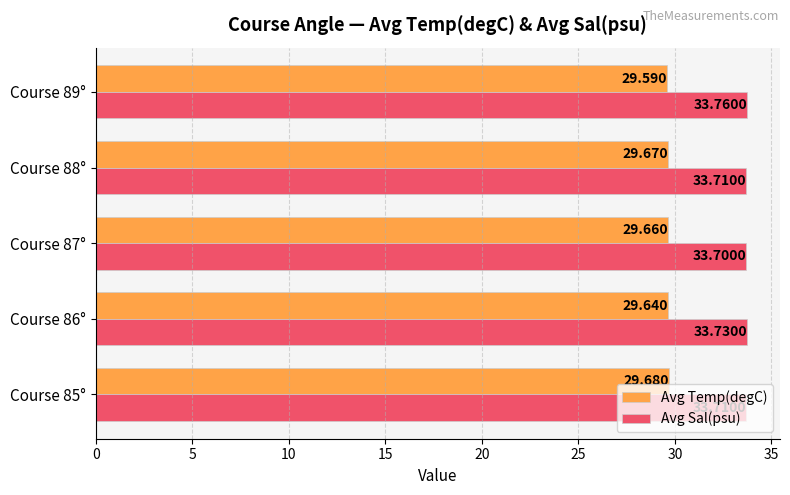

Which series has the largest total across all categories?

Avg Sal(psu)